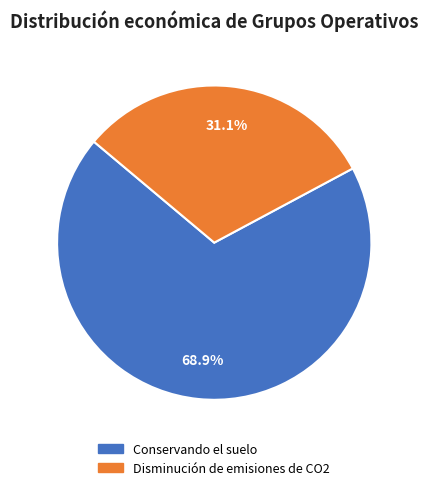

Count the number of slices in the pie.

2